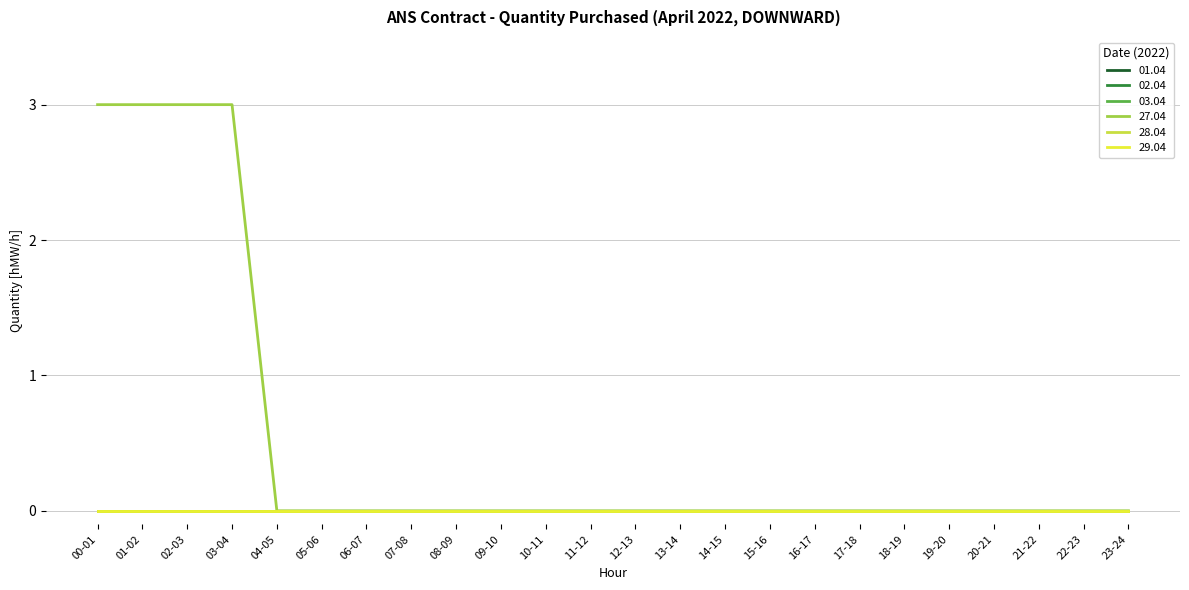

Does the chart have visible grid lines?

Yes